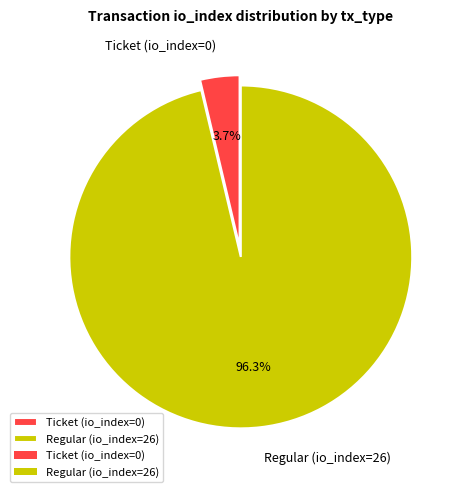

Which has a higher value, Ticket (io_index=0) or Regular (io_index=26)?

Regular (io_index=26)